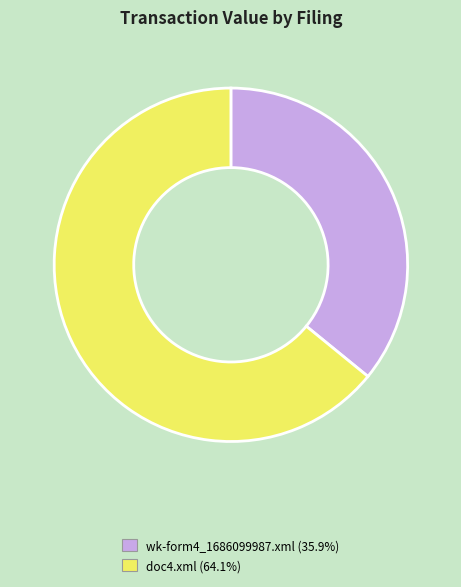

What is the ratio of the value at doc4.xml to the value at wk-form4_1686099987.xml?

1.8